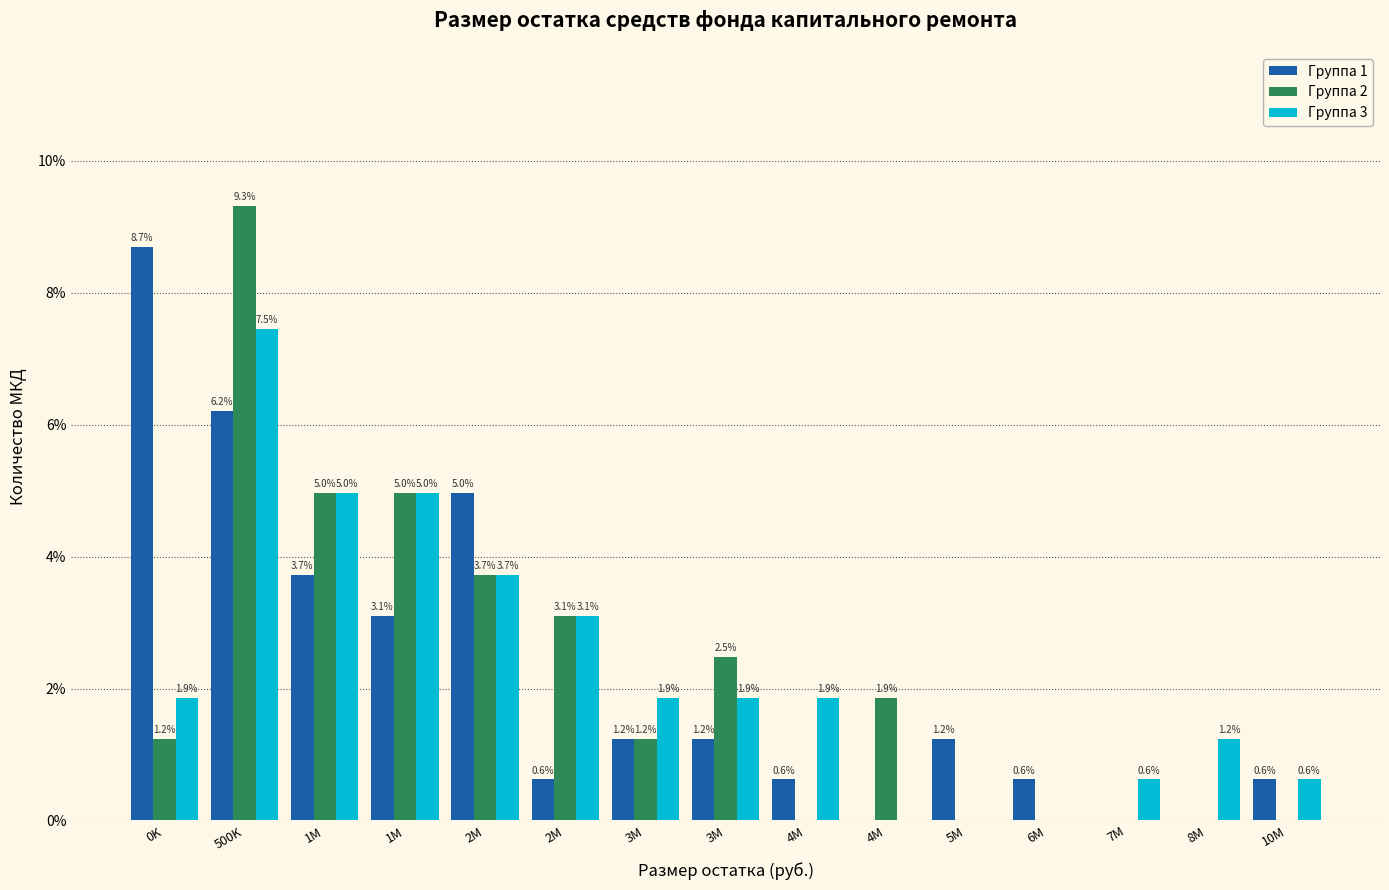

What are all the series names shown in the legend?

Группа 1, Группа 2, Группа 3